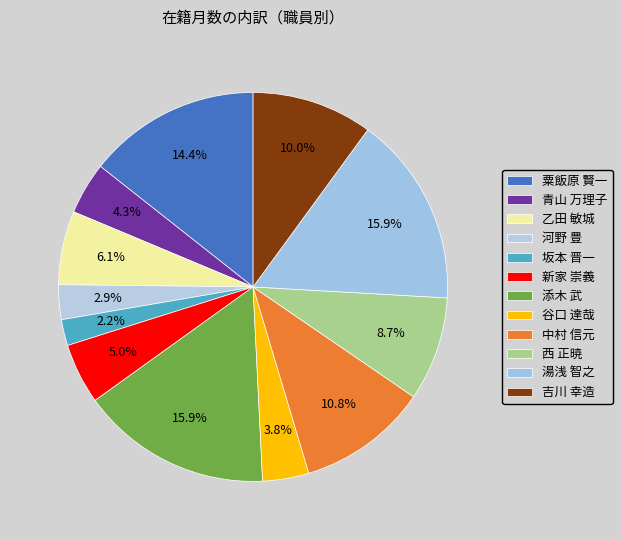

To the nearest percent, what is the difference between the 谷口 達哉 and 粟飯原 賢一 slice percentages?

11%